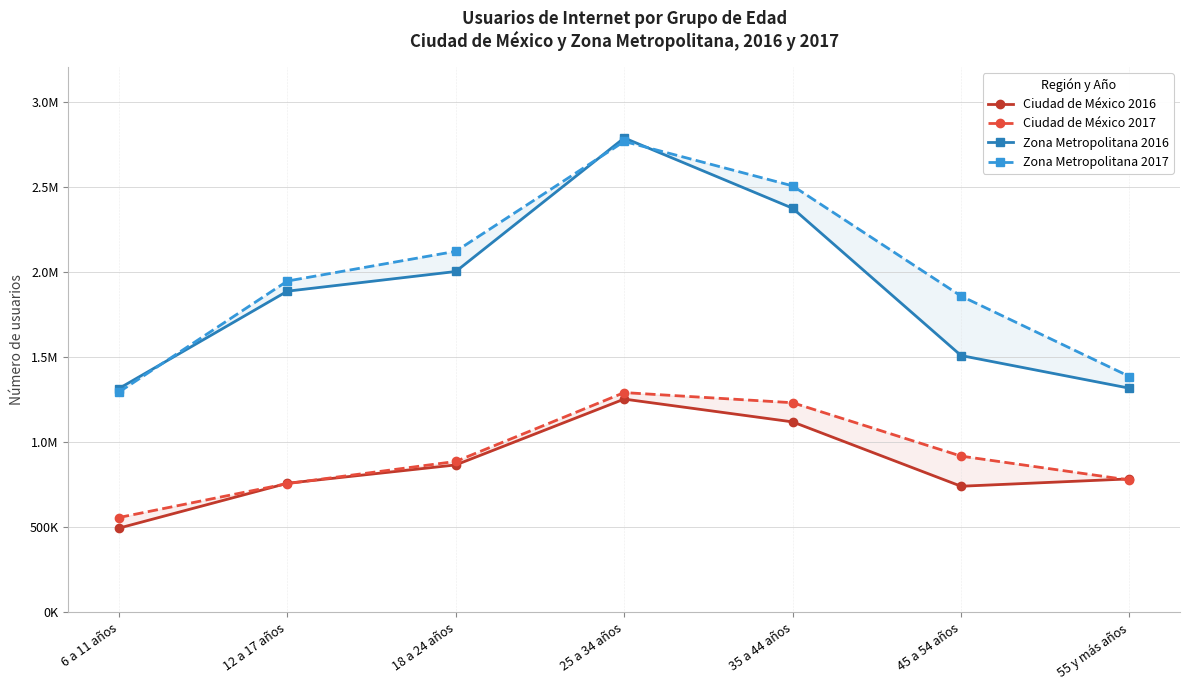

What position from the right is 55 y más años?

1